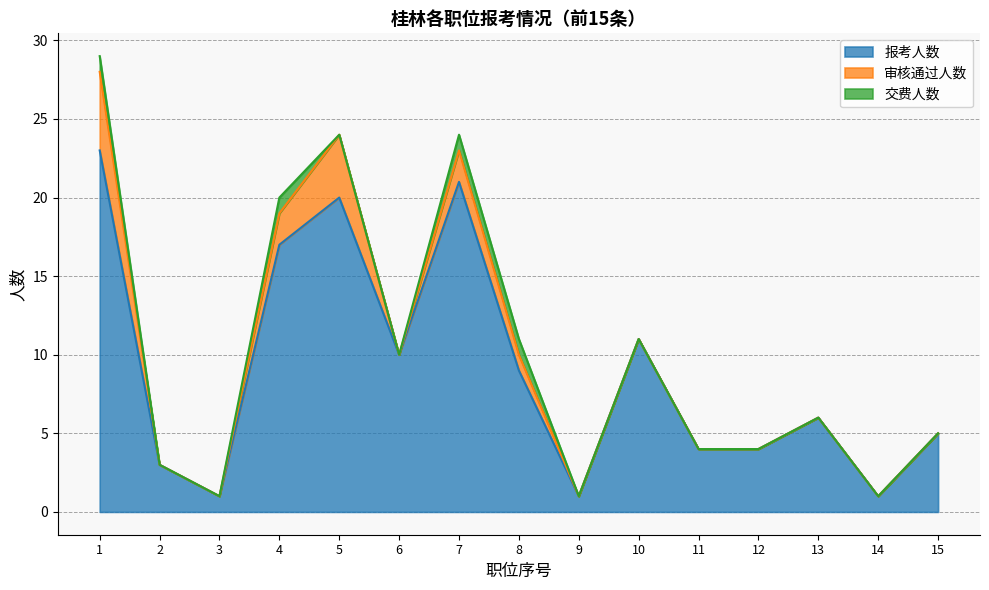

True or false: 交费人数 and 审核通过人数 cross at least once.

False